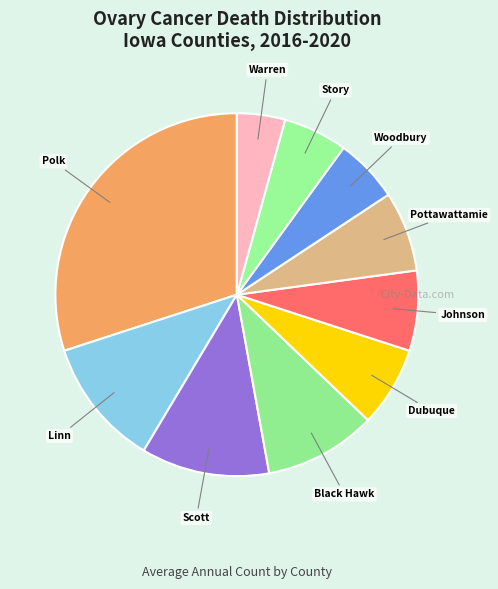

How many segments does this pie chart have?

10